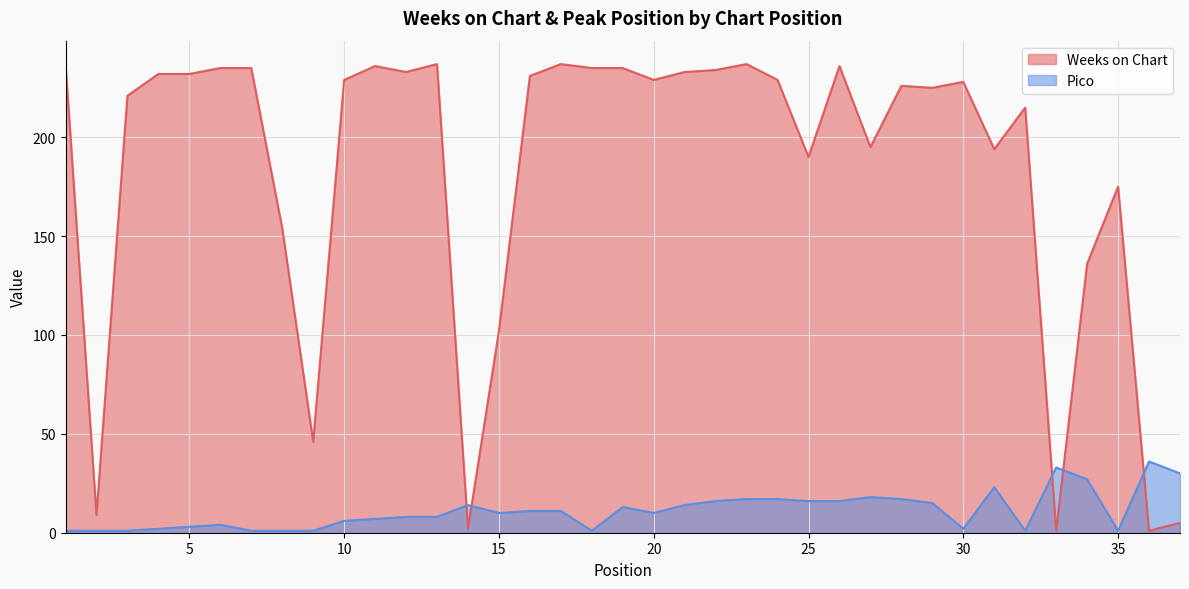

How many times do Weeks on Chart and Pico cross each other?

5